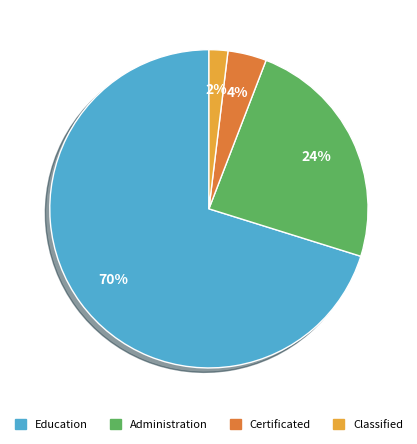

Combined, do Education and Classified account for over 50%?

Yes